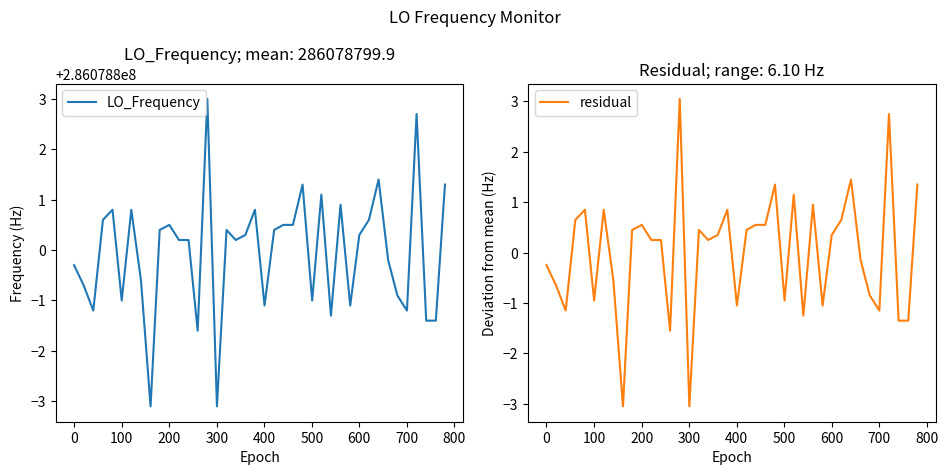

What is the maximum value for residual?

3.1